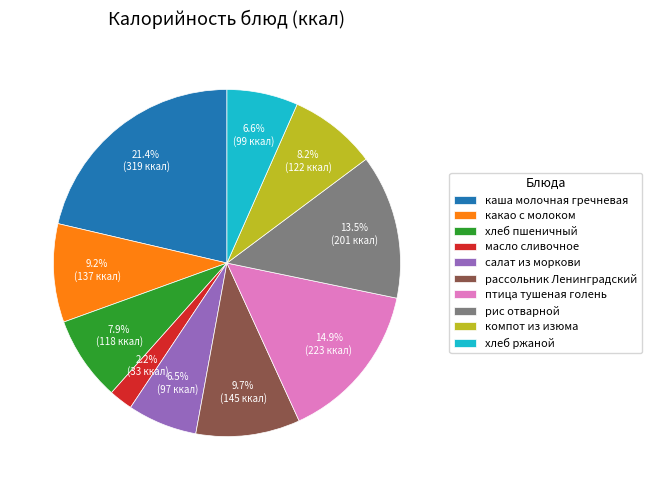

What percentage is the масло сливочное slice, to the nearest percent?

2%